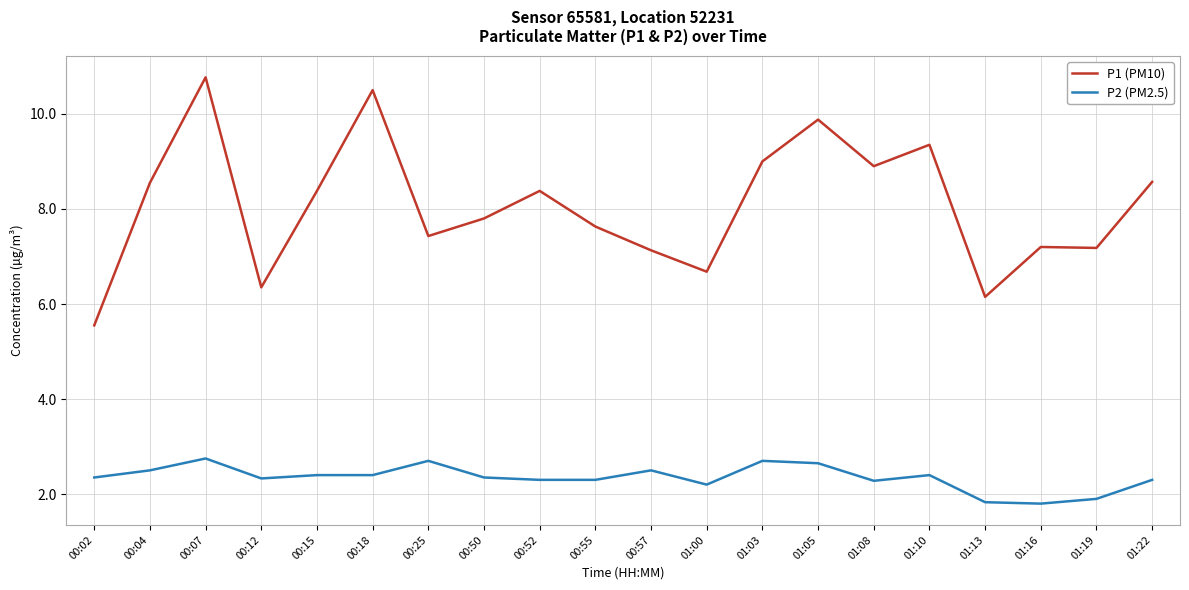

Is it true that P1 (PM10) equals 13.3 at 01:03?

False